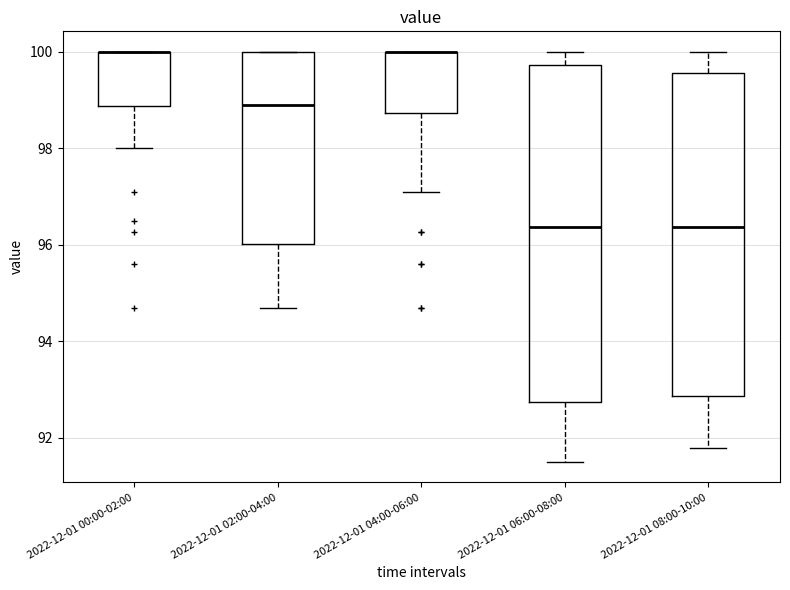

Reading left to right, transcribe this box plot: for each box, give where its median line is, the range the box spans, and where its two whiskers end, as read against the y-axis. The values are not printed on the chart, so give them approximately, as read against the axis.

2022-12-01 00:00-02:00: median 100.0 (drawn on the box's upper edge), box 98.8 to 100.0, whiskers 98.0 to 100.0
2022-12-01 02:00-04:00: median 99.0, box 96.0 to 100.0, whiskers 94.6 to 100.0
2022-12-01 04:00-06:00: median 100.0 (drawn on the box's upper edge), box 98.8 to 100.0, whiskers 97.0 to 100.0
2022-12-01 06:00-08:00: median 96.4, box 92.8 to 99.8, whiskers 91.6 to 100.0
2022-12-01 08:00-10:00: median 96.4, box 92.8 to 99.6, whiskers 91.8 to 100.0